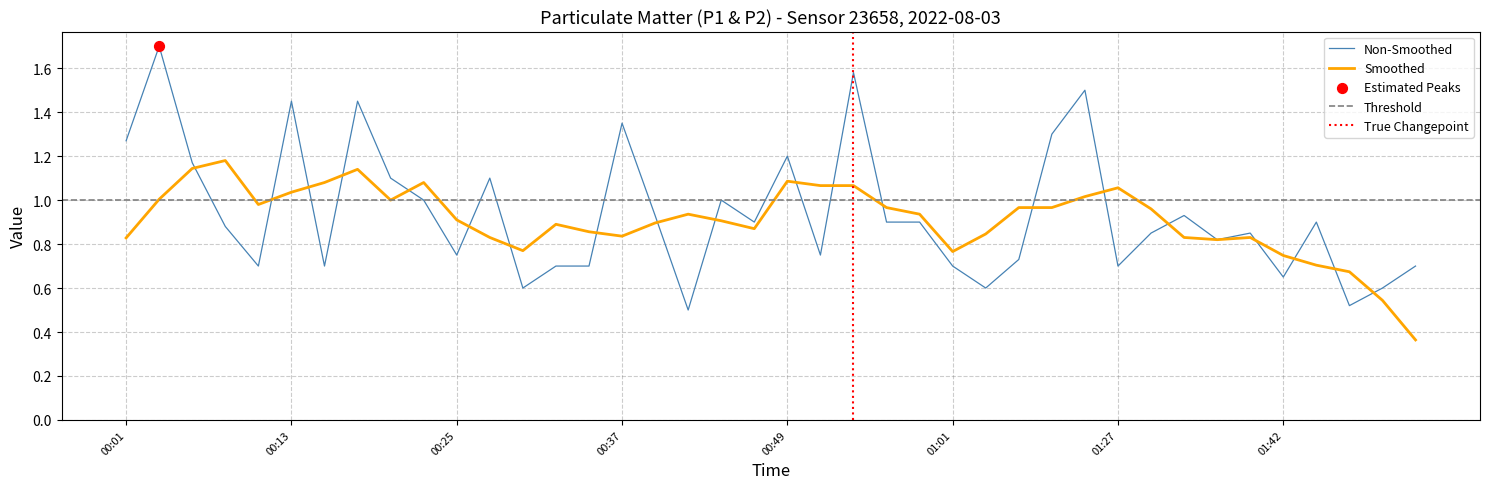

Between 00:47 and 01:44, which is larger?

00:47